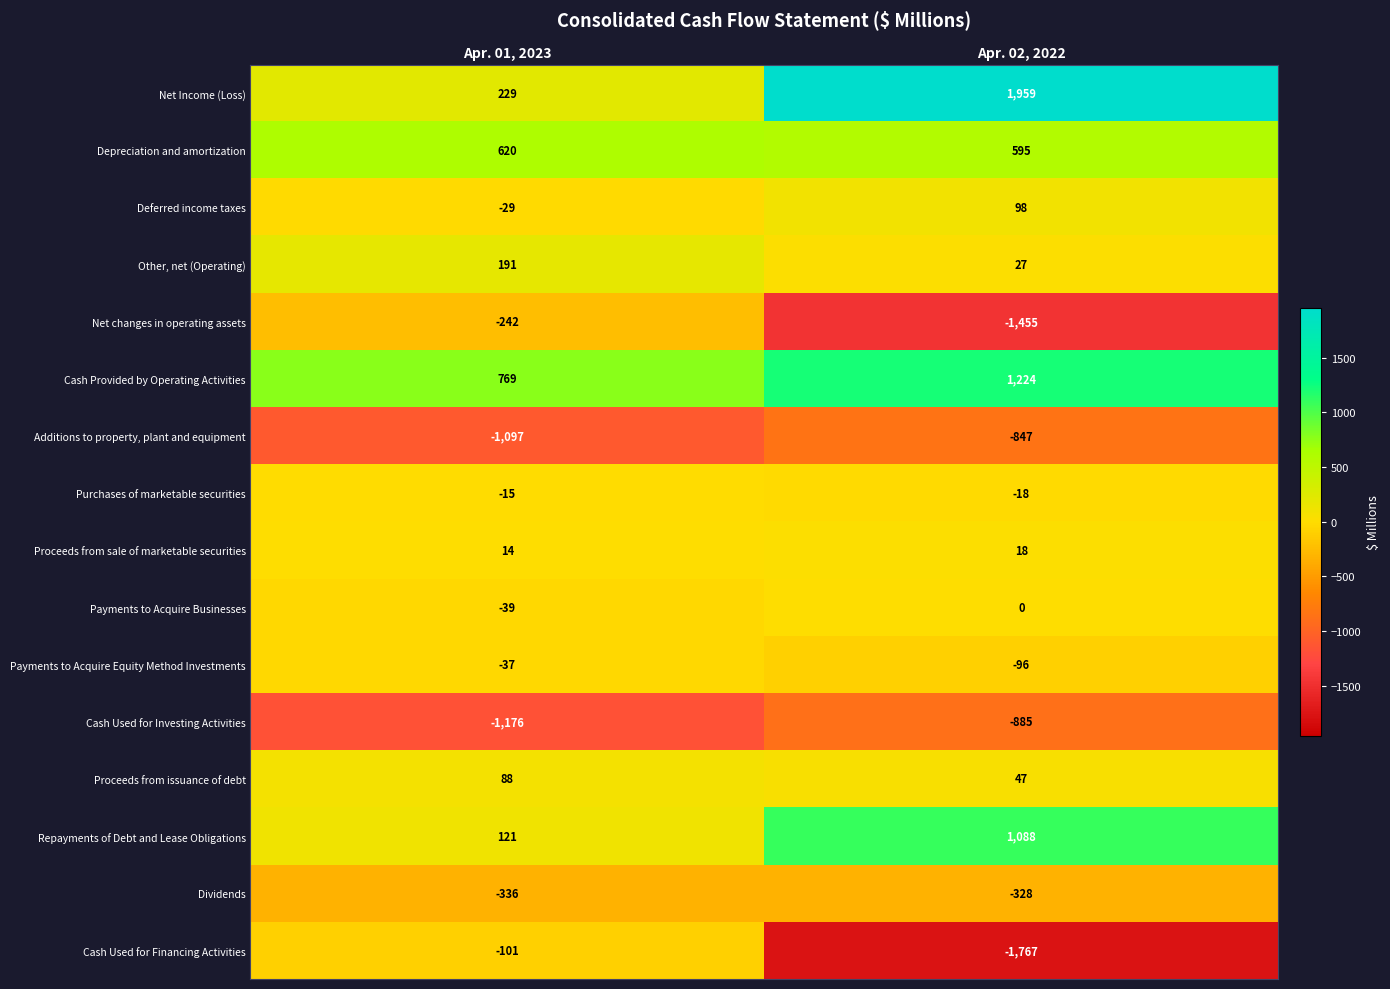

The value of Depreciation and amortization at Apr. 02, 2022 is 135. True or false?

False